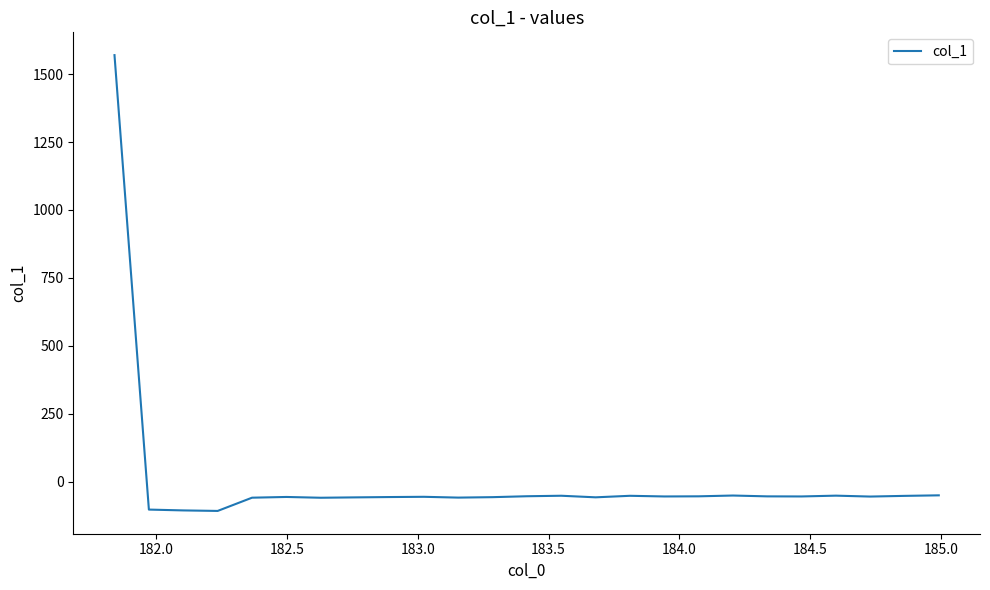

How many values are above zero?

1